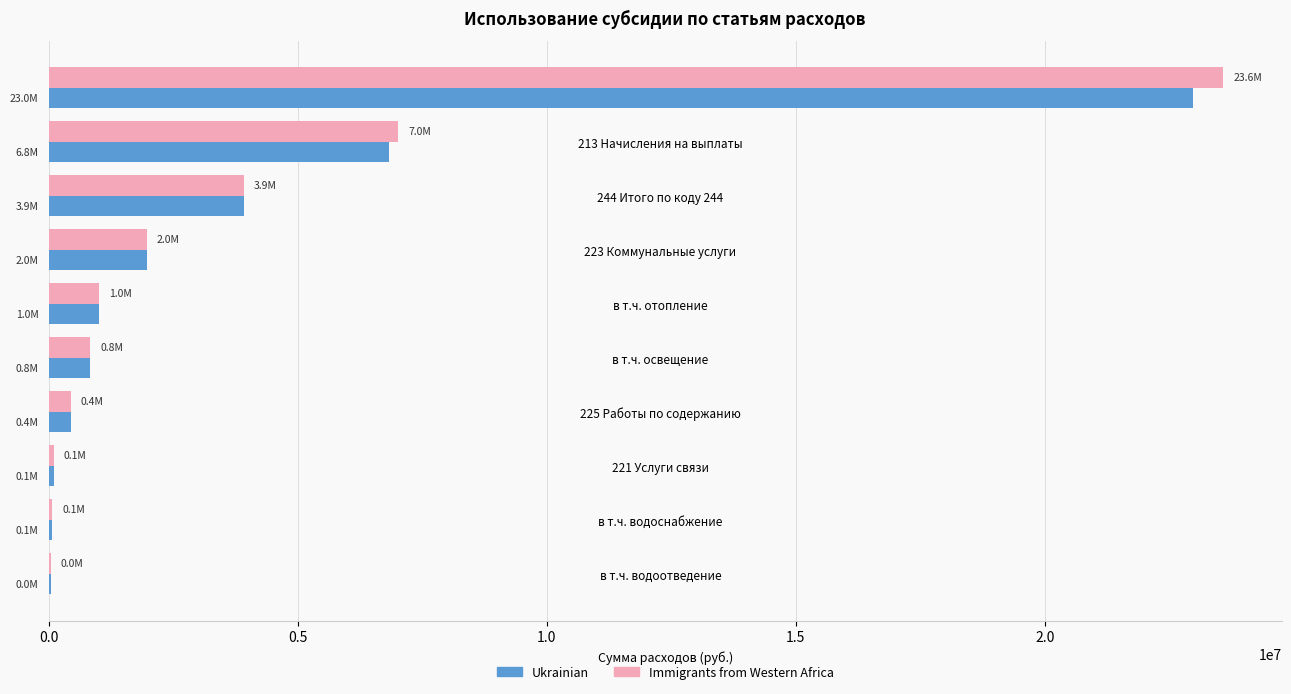

What is the sum of all Immigrants from Western Africa values?

38994457.3